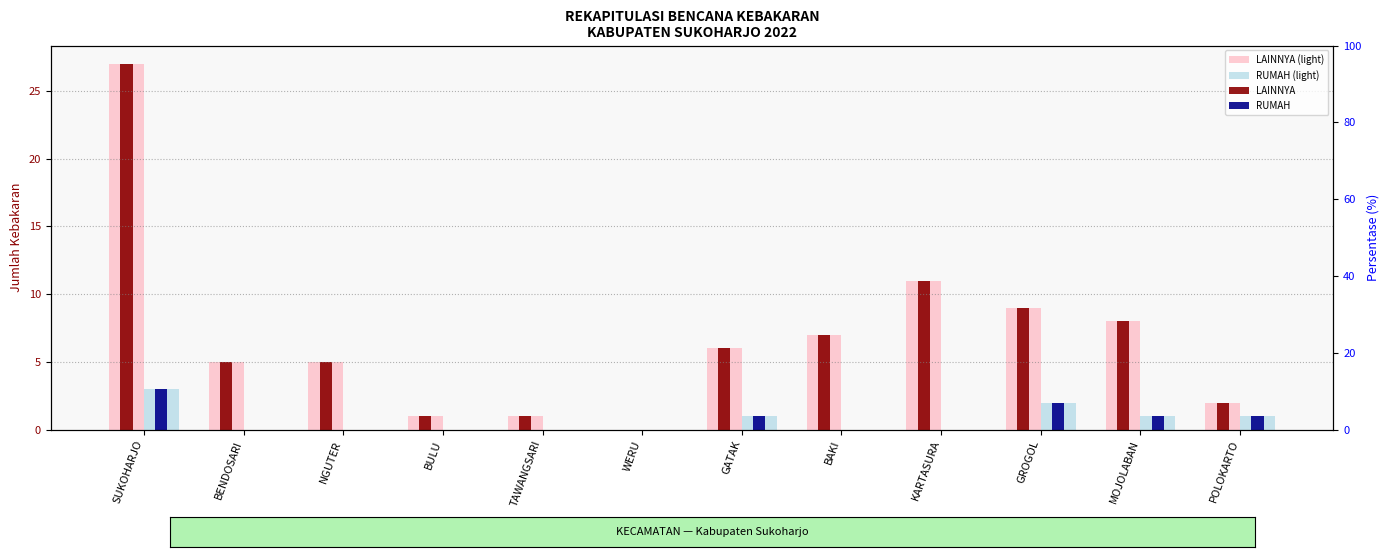

How many groups of bars are there?

12